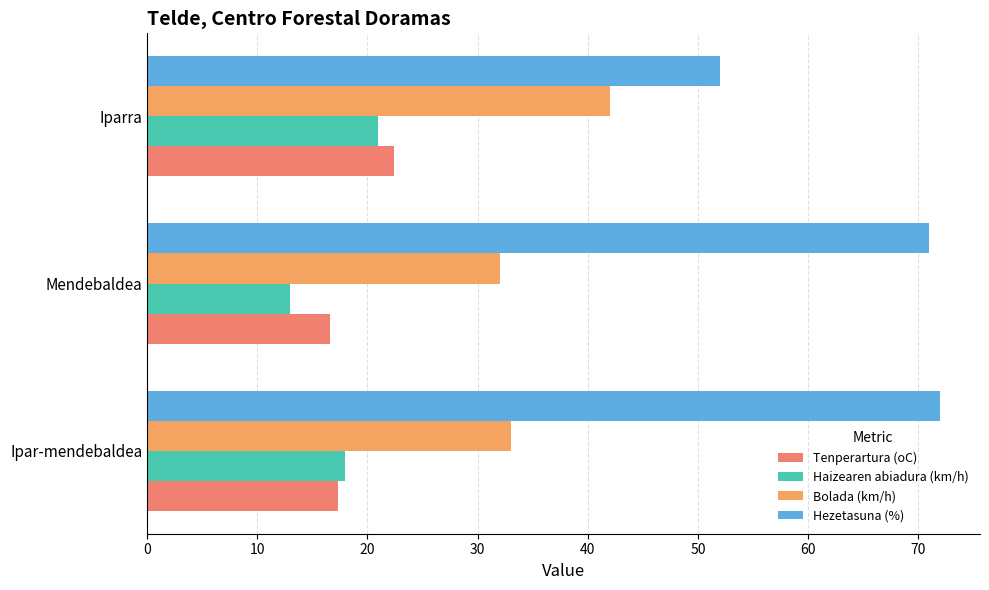

How many data points in Tenperartura (oC) are above 17?

2